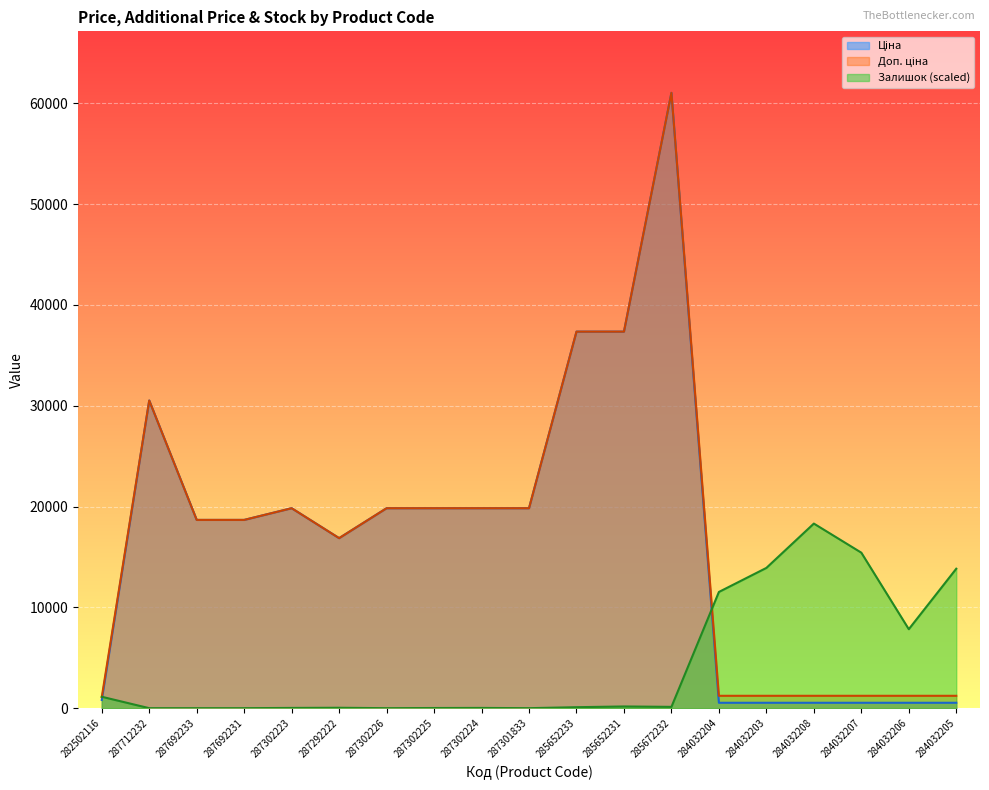

How many lines are shown in the chart?

3